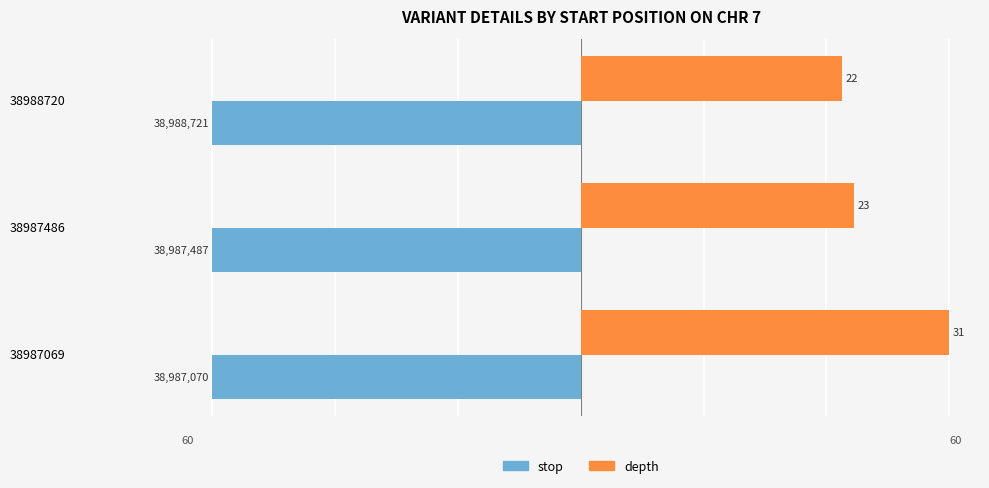

What are all the series names shown in the legend?

stop, depth